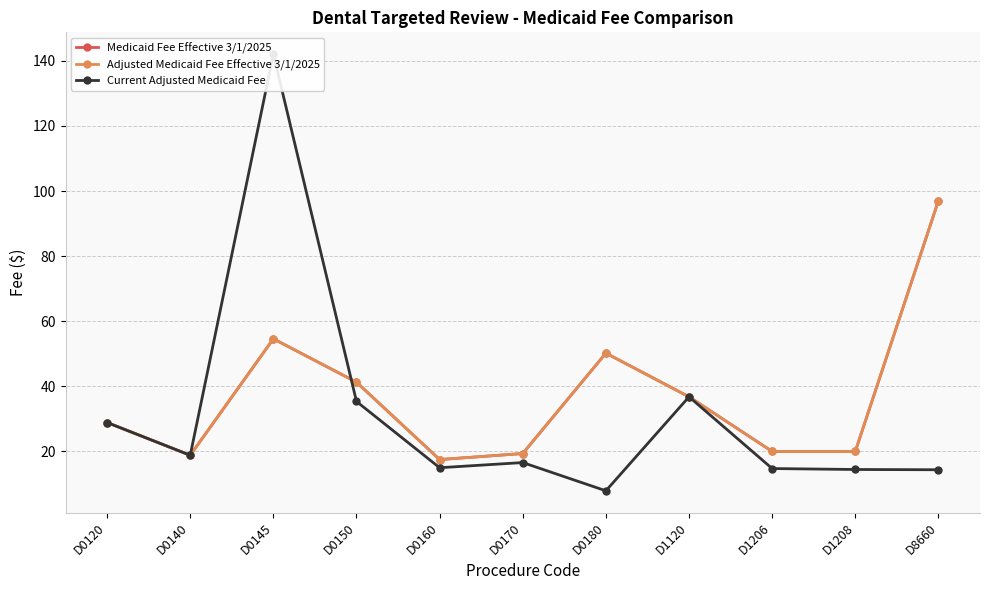

Rank the series at D0170 from lowest to highest value.

Current Adjusted Medicaid Fee, Medicaid Fee Effective 3/1/2025, Adjusted Medicaid Fee Effective 3/1/2025